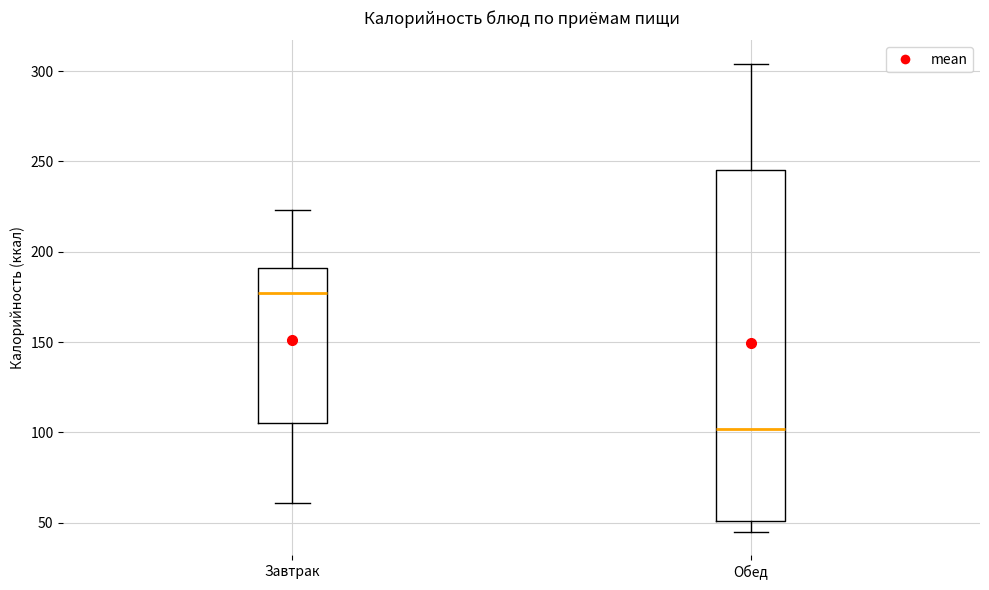

Reading left to right, transcribe this box plot: for each box, give where its median line is, the range the box spans, and where its two whiskers end, as read against the y-axis. The values are not printed on the chart, so give them approximately, as read against the axis.

Завтрак: median 175, box 105 to 190, whiskers 60 to 225
Обед: median 100, box 50 to 245, whiskers 45 to 305